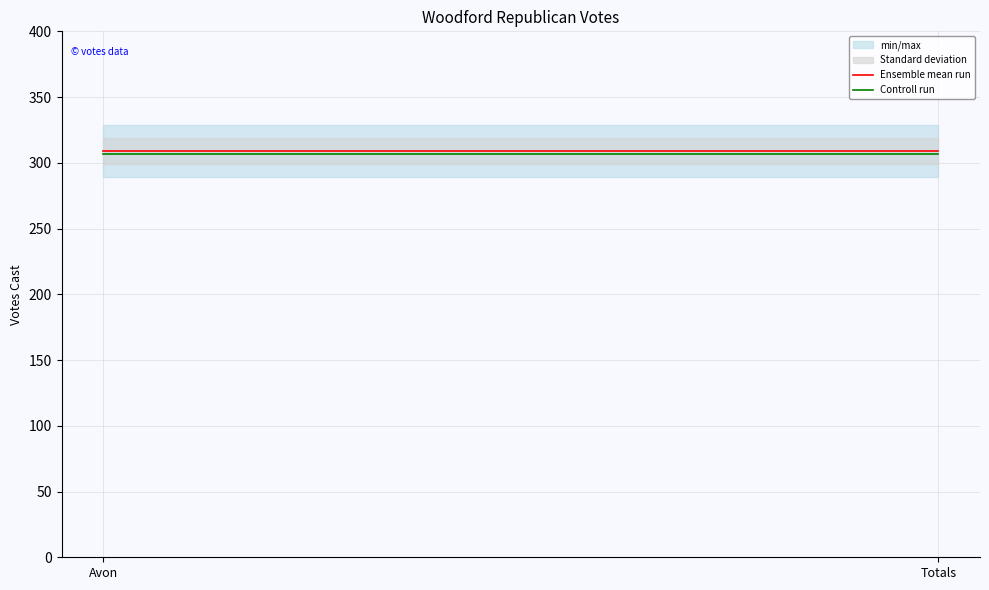

What is the sum of the Ensemble mean run values at Avon and Totals?

618